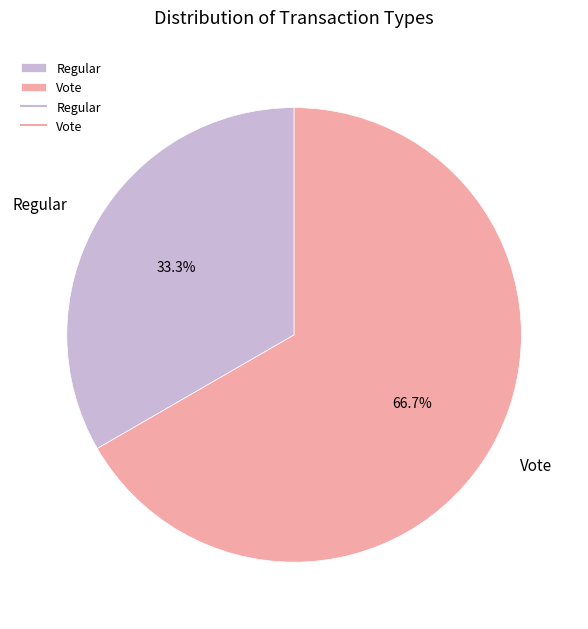

What percentage is NOT represented by Vote?

33.3%